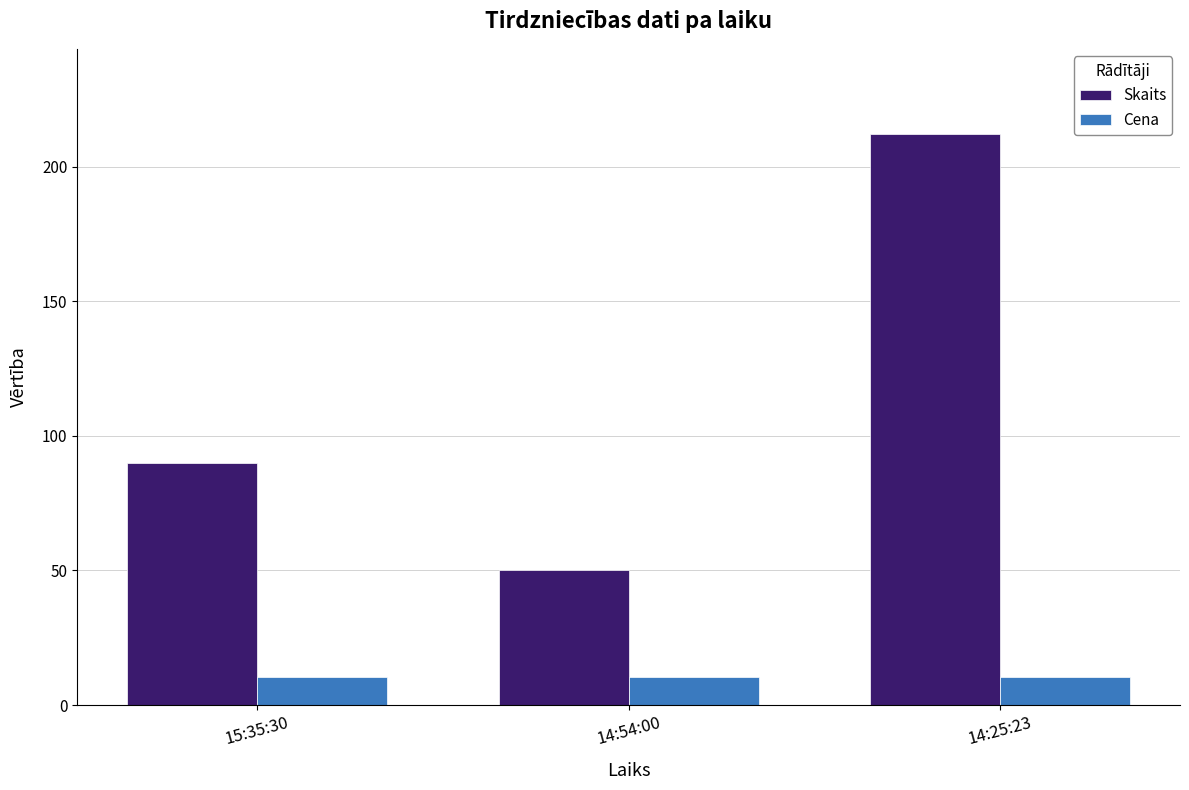

What is the sum of all Skaits values?

352.0